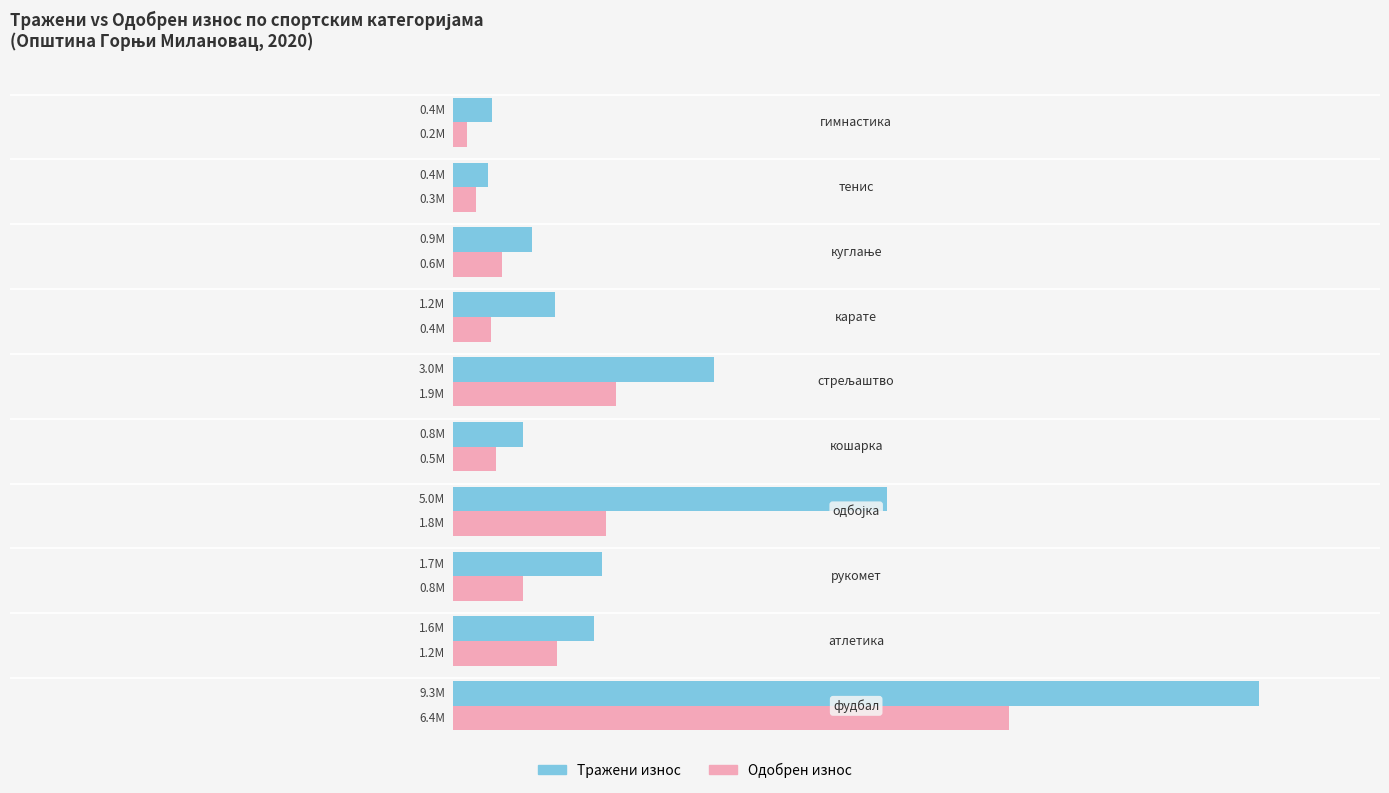

What is the difference between the maximum and minimum values in the Одобрен износ series?

6240000